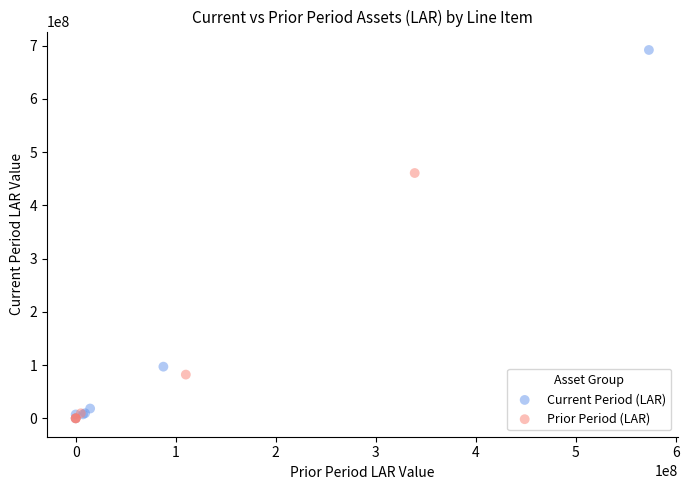

Which series has the widest spread of Y values?

Current Period (LAR)